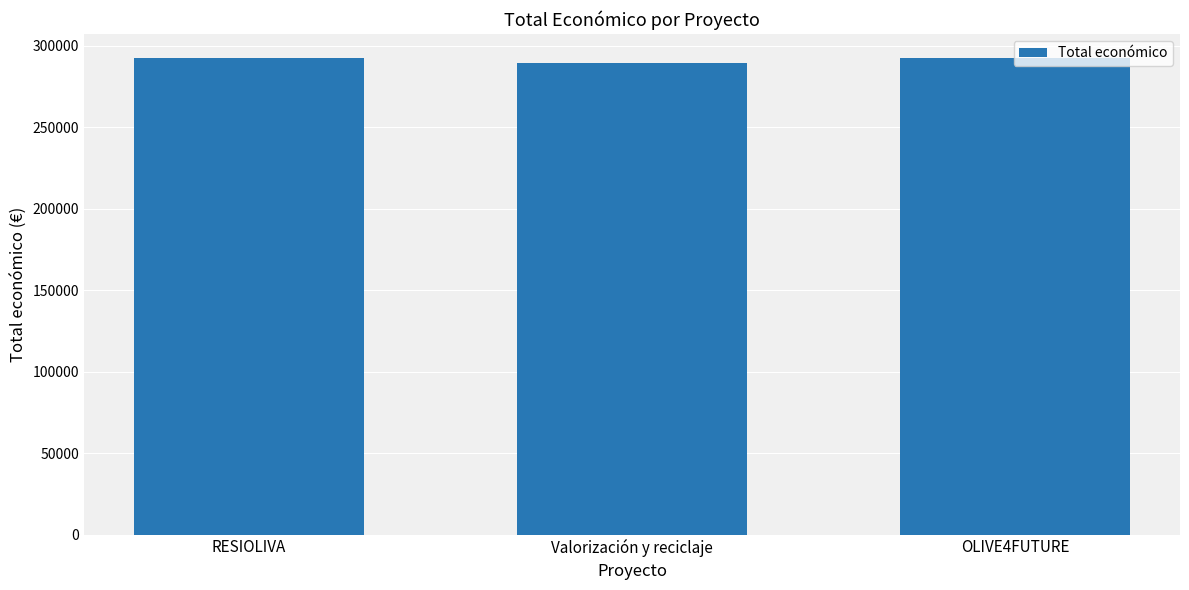

What is the value of the 3rd bar from the left?

292495